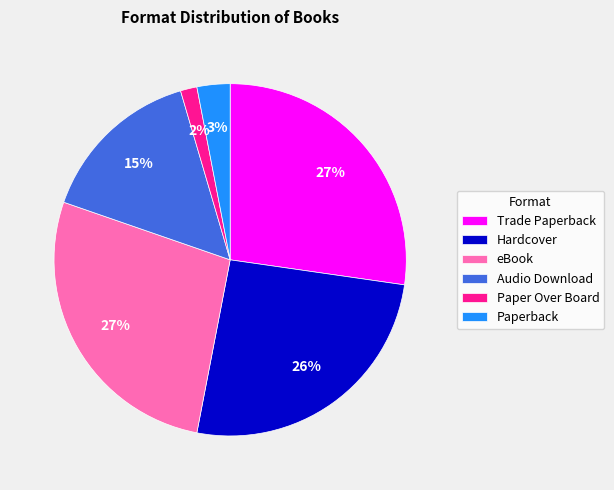

To the nearest percent, what is the combined percentage of Audio Download and Hardcover?

41%